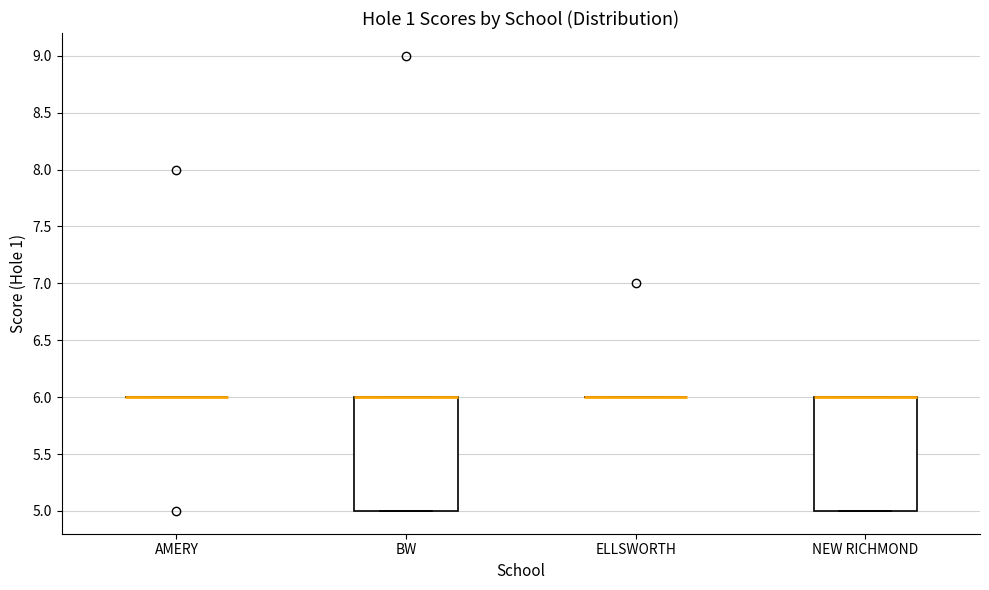

Reading left to right, read every box against the y-axis: the position of its median line, the range the box covers, and the ends of its whiskers. The values are not printed on the chart, so give them approximately, as read against the axis.

AMERY: box collapsed to a line at 6, whiskers 6 to 6
BW: median 6 (drawn on the box's upper edge), box 5 to 6, whiskers 5 to 6
ELLSWORTH: box collapsed to a line at 6, whiskers 6 to 6
NEW RICHMOND: median 6 (drawn on the box's upper edge), box 5 to 6, whiskers 5 to 6